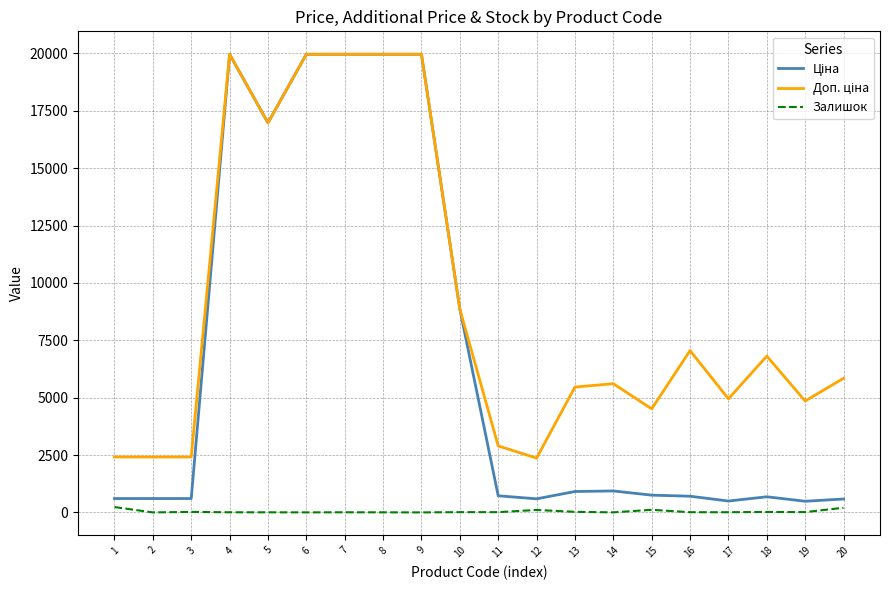

What is the total value across all series at 2?

3018.6